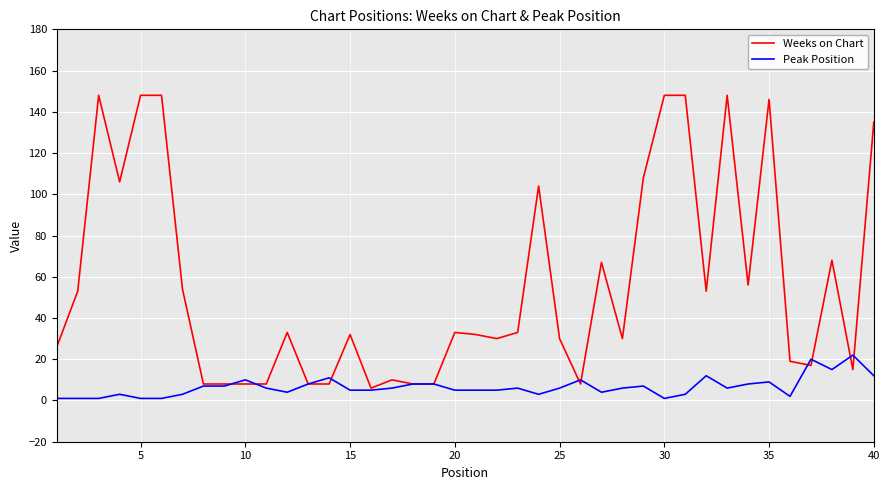

Which series has the widest spread of values?

Weeks on Chart